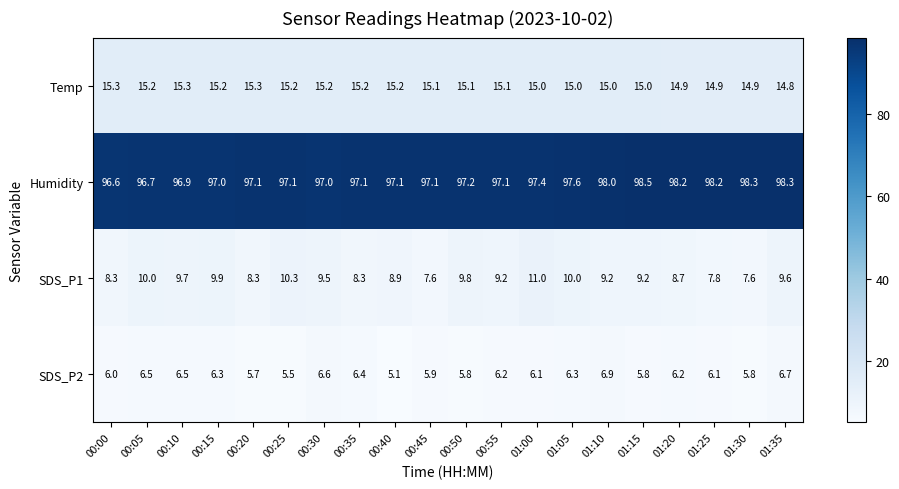

What is the approximate value of SDS_P1 at 00:40?

8.9